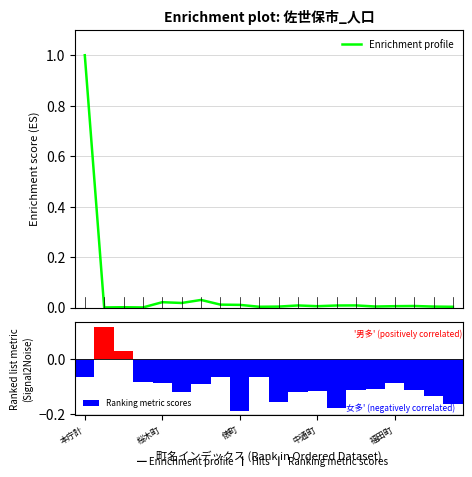

Which category has the lowest value in the Ranking metric scores series?

俵町